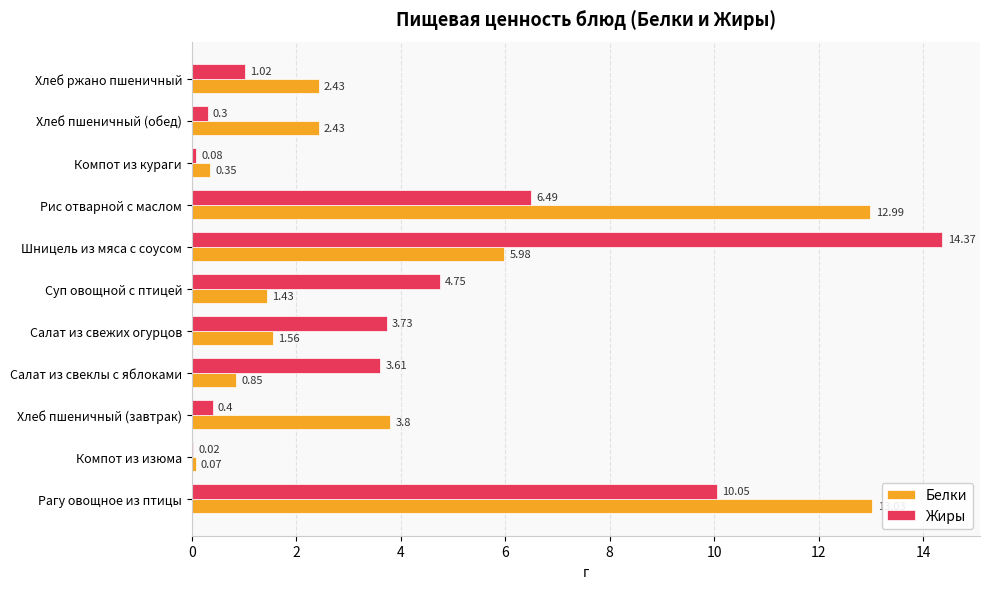

Which label corresponds to the largest value in the chart?

Шницель из мяса с соусом